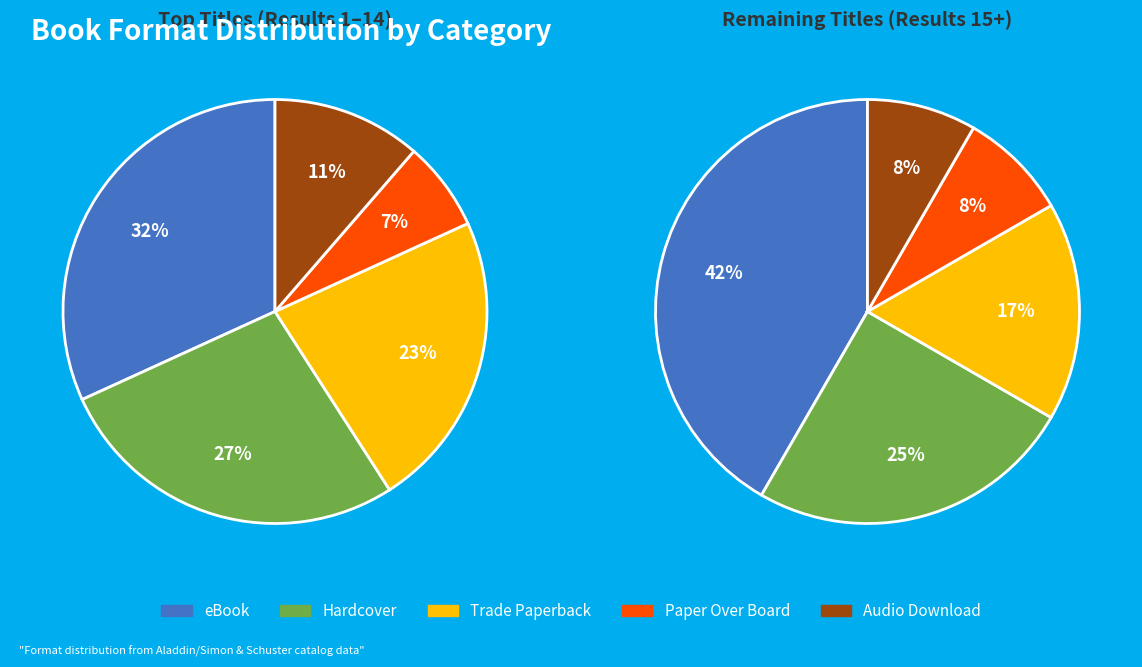

Rank the series by their maximum value, from highest to lowest.

eBook, Hardcover, Trade Paperback, Audio Download, Paper Over Board